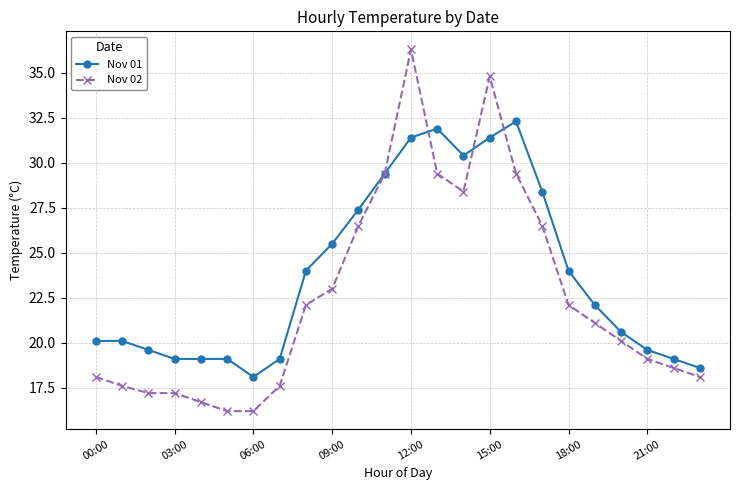

At how many categories does at least one series exceed 19?

22